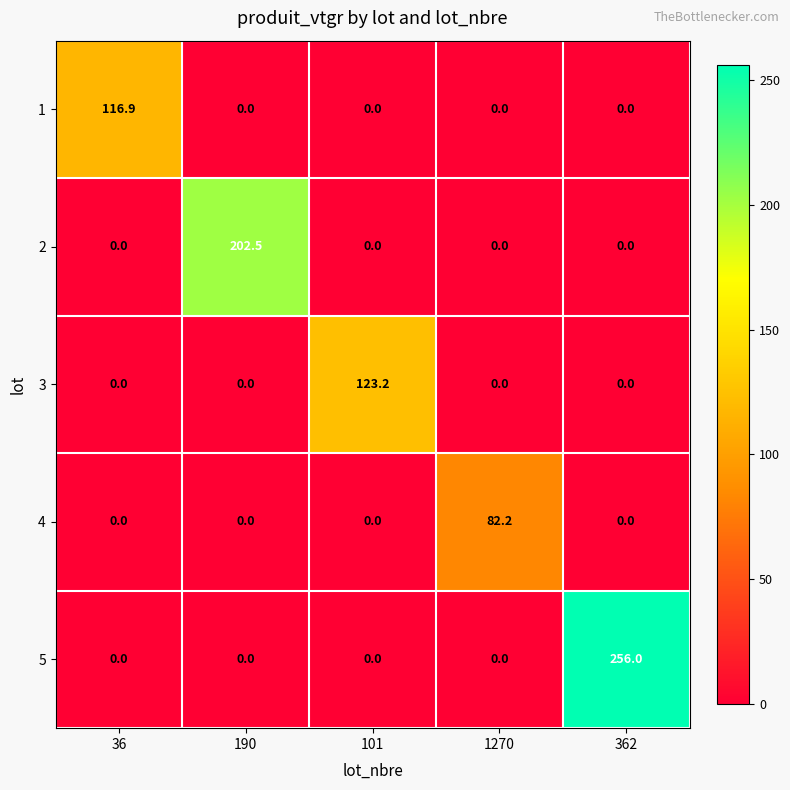

Reading right to left, list all the values displayed in this chart.

1: 362=0.0	1270=0.0	101=0.0	190=0.0	36=116.9
2: 362=0.0	1270=0.0	101=0.0	190=202.5	36=0.0
3: 362=0.0	1270=0.0	101=123.2	190=0.0	36=0.0
4: 362=0.0	1270=82.2	101=0.0	190=0.0	36=0.0
5: 362=256.0	1270=0.0	101=0.0	190=0.0	36=0.0